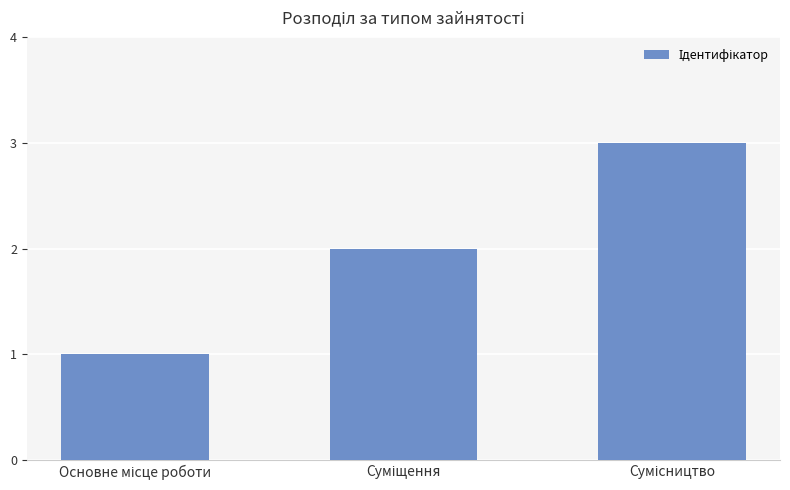

What is the greatest value displayed?

3